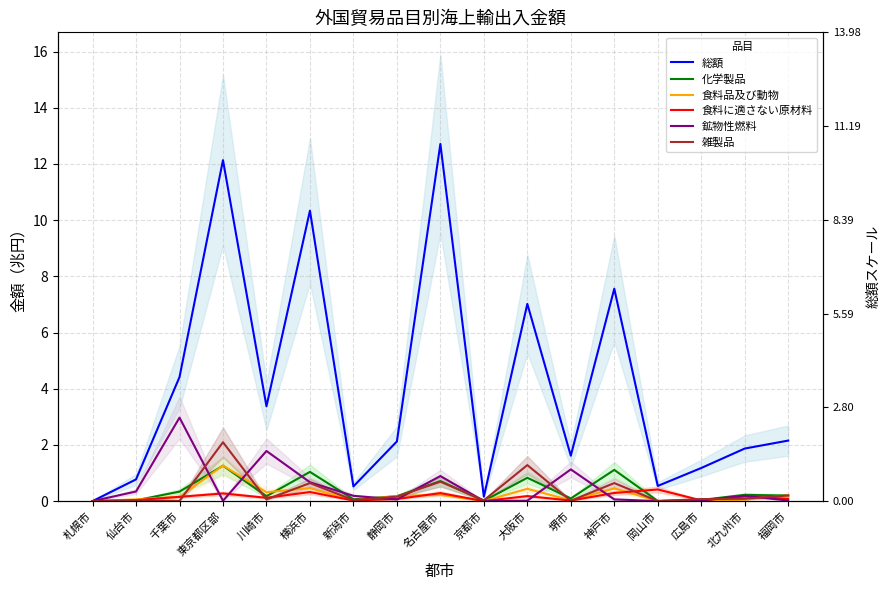

Which series changed the most between 京都市 and 神戸市?

総額